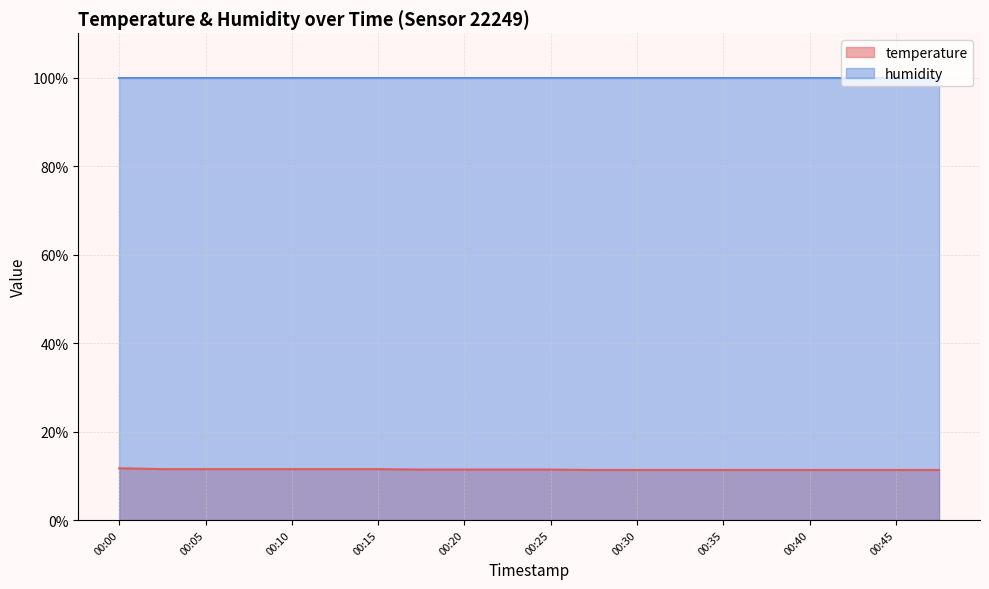

Does the chart display data point markers on the line(s)?

No